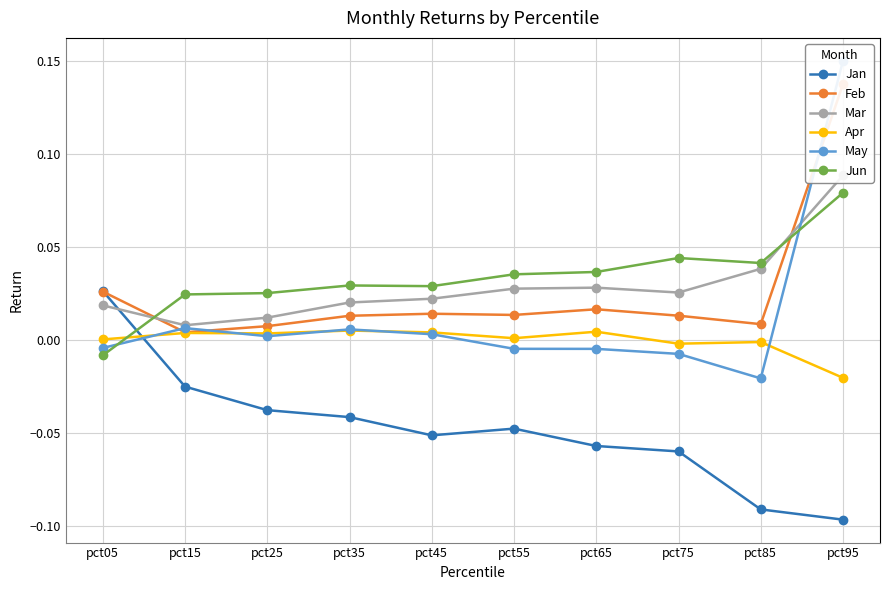

What is the greatest value displayed?

0.2